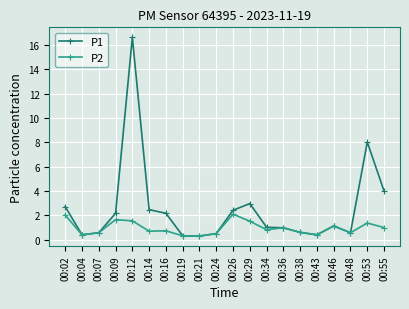

Is it true that P2 equals 2.6 at 00:02?

False